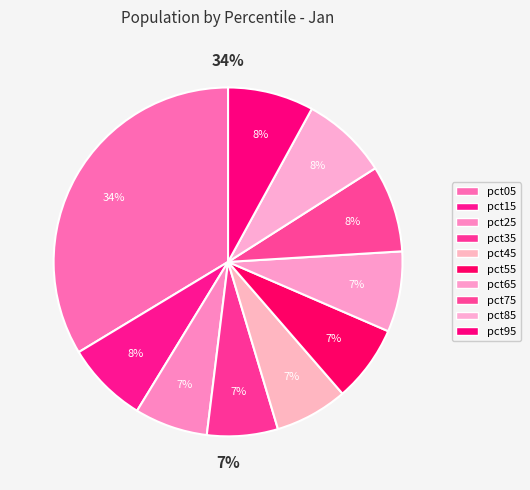

What portion of the pie excludes pct55?

92.9%